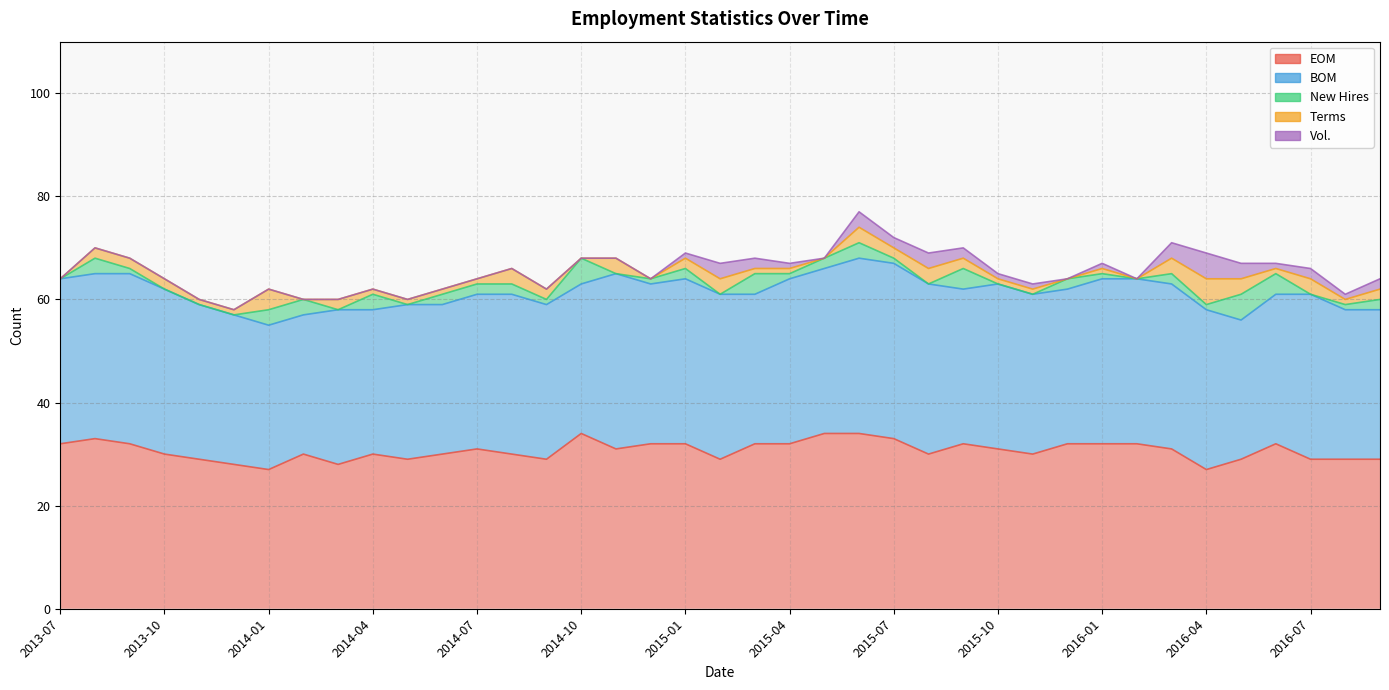

Which category has the highest value in the Terms series?

2016-04